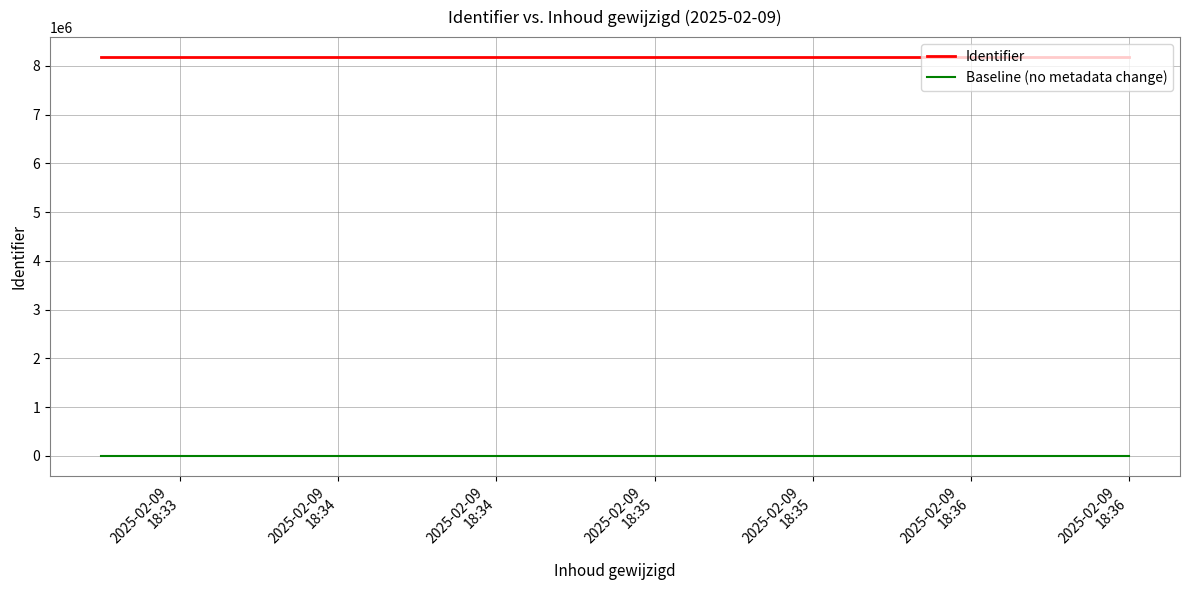

Which series has the largest total across all categories?

Identifier